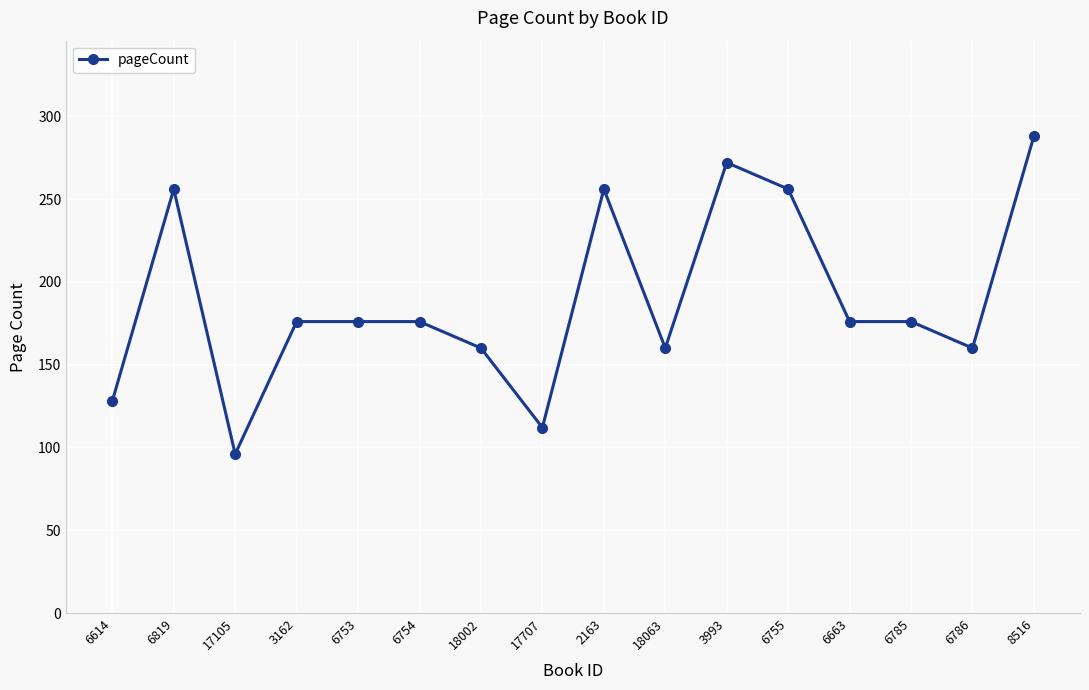

At which category does the chart reach its peak across all series?

8516